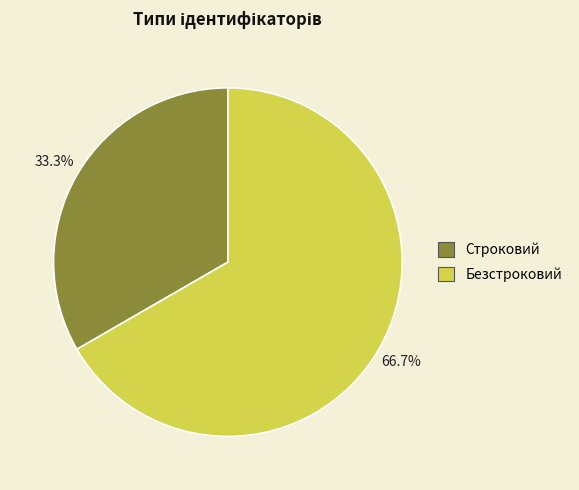

What is the ratio of the value at Безстроковий to the value at Строковий?

2.0